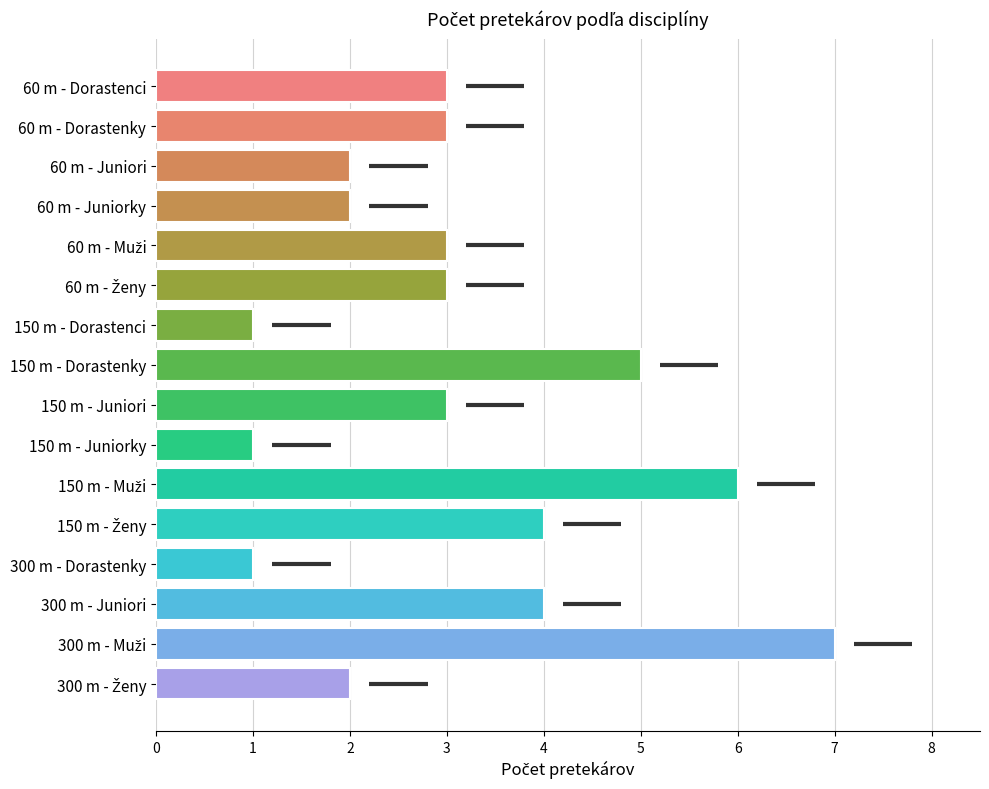

What is the minimum value shown in the chart?

1